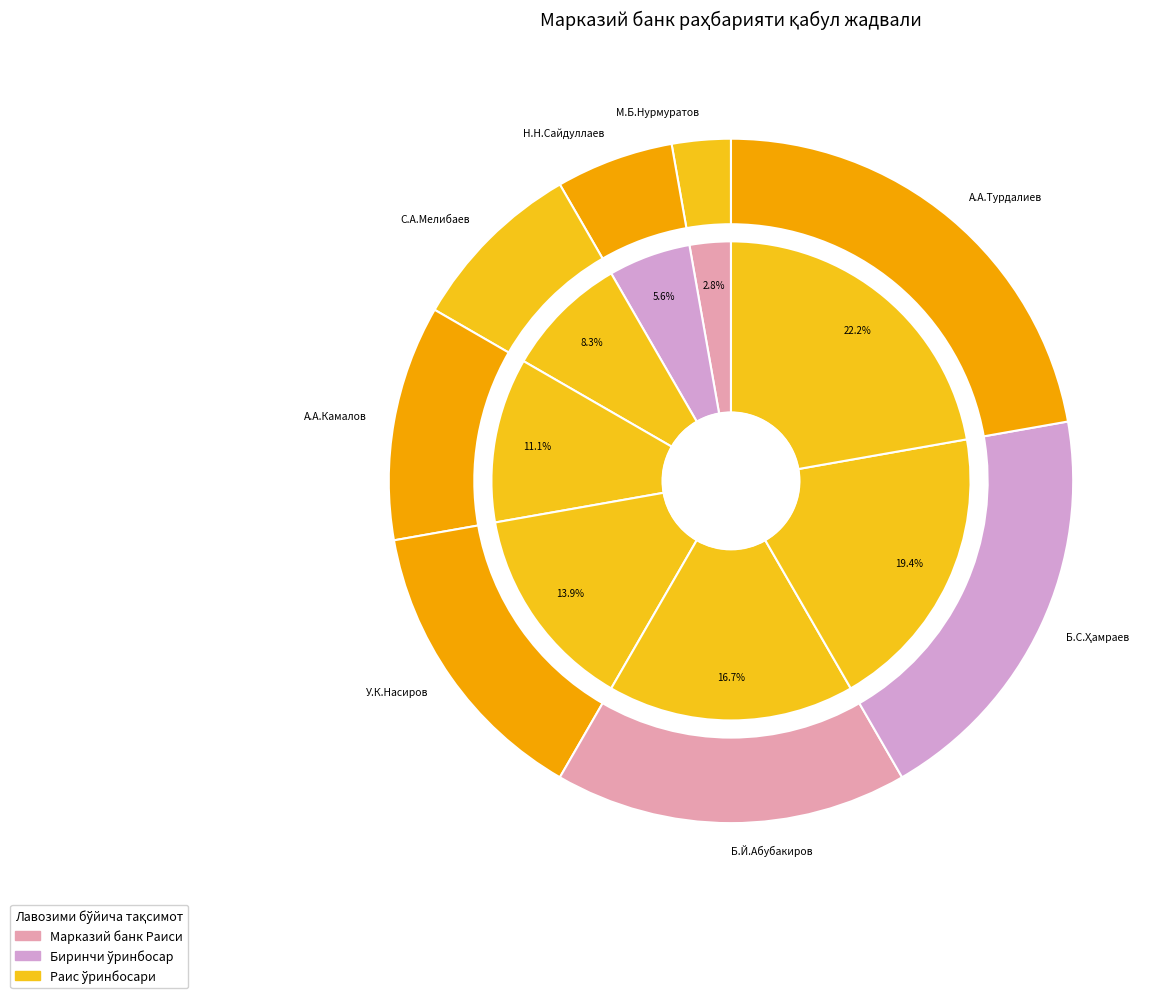

To the nearest percent, what percentage of the pie is С.А.Мелибаев?

8%